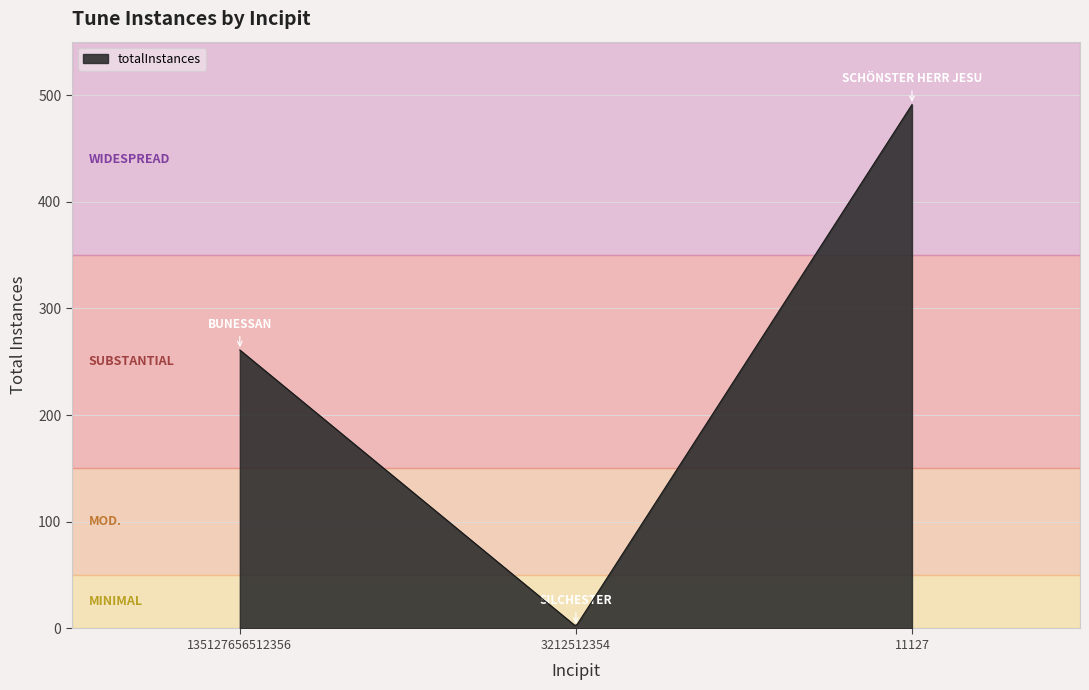

What is the maximum value shown in the chart?

491.0